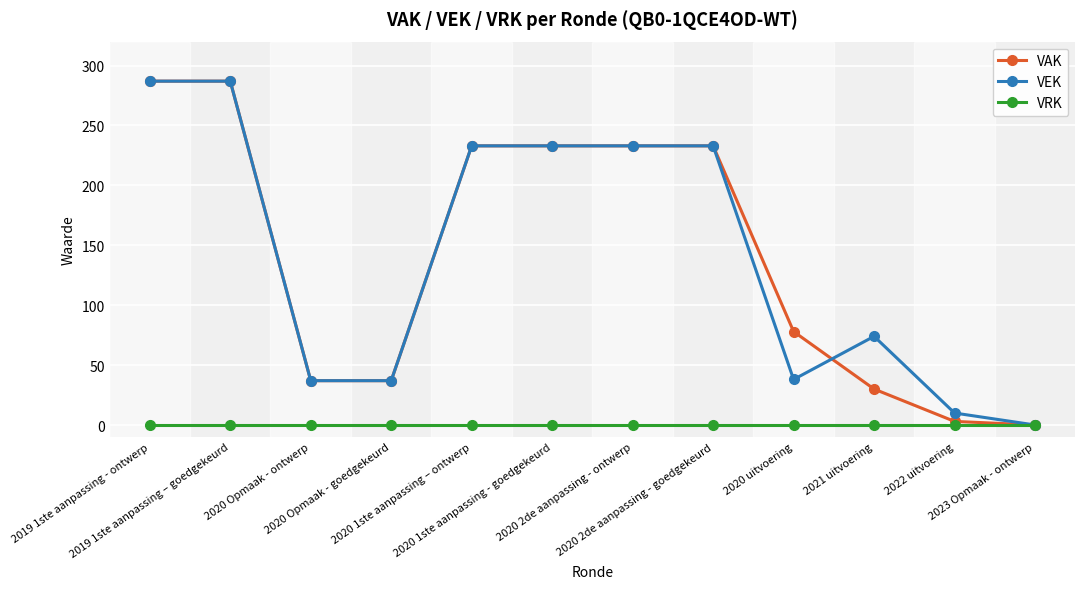

What is the greatest value displayed?

287